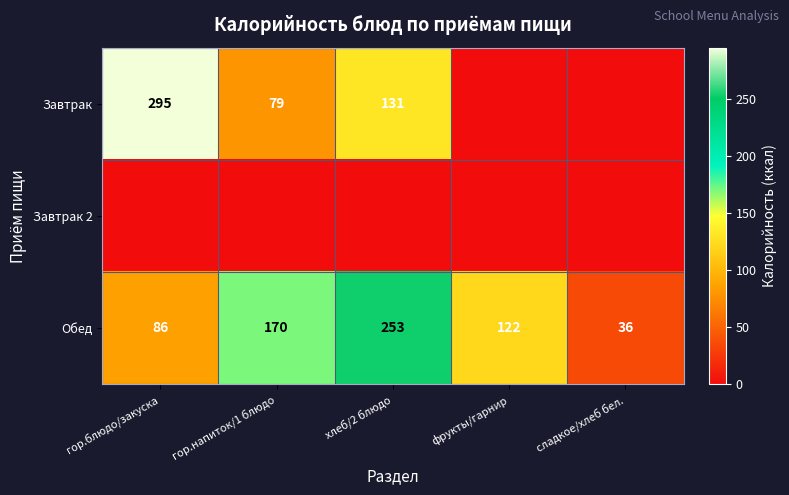

How many data points does each series have?

5